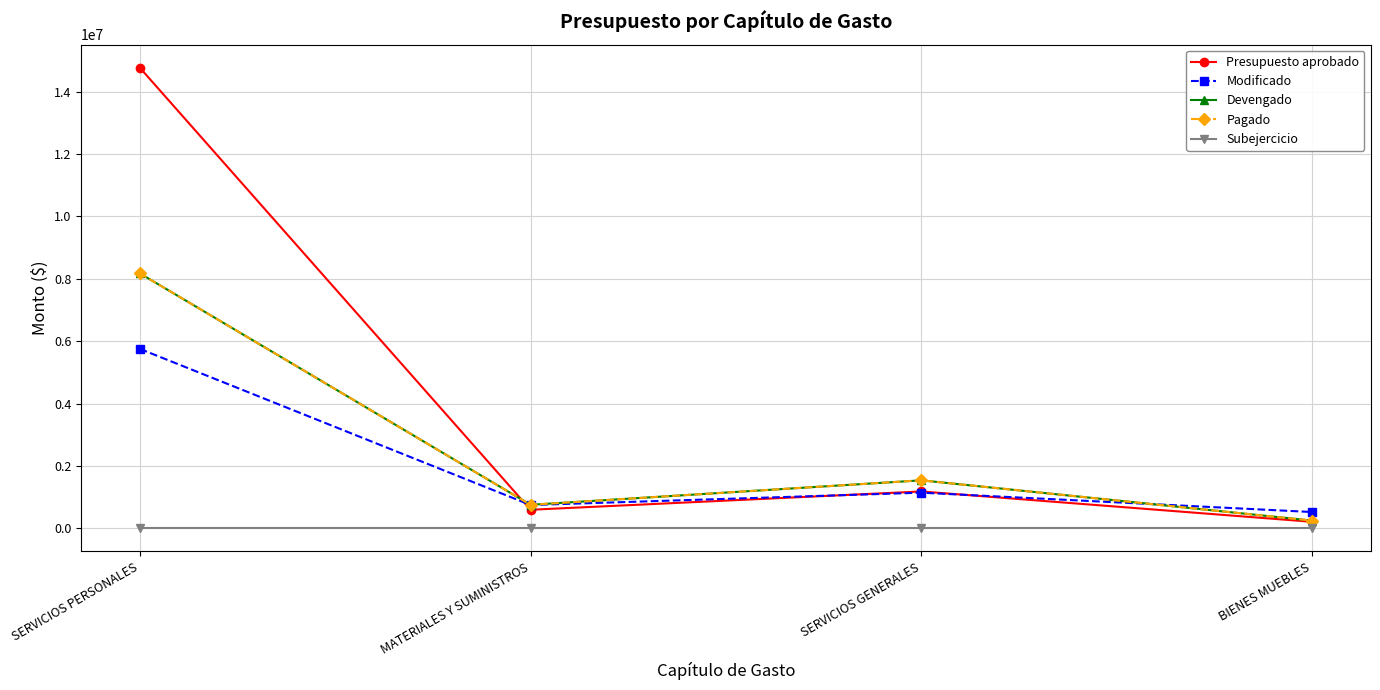

Does the chart have visible grid lines?

Yes